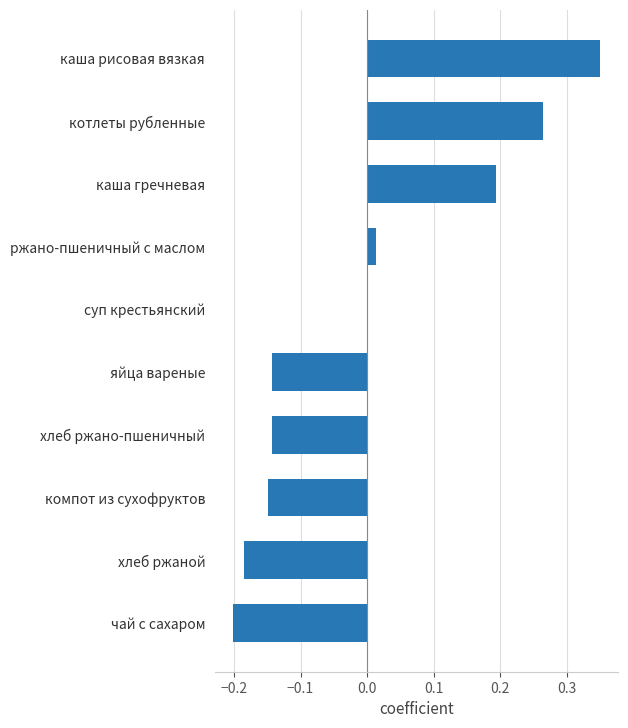

Count the number of data series in this chart.

1